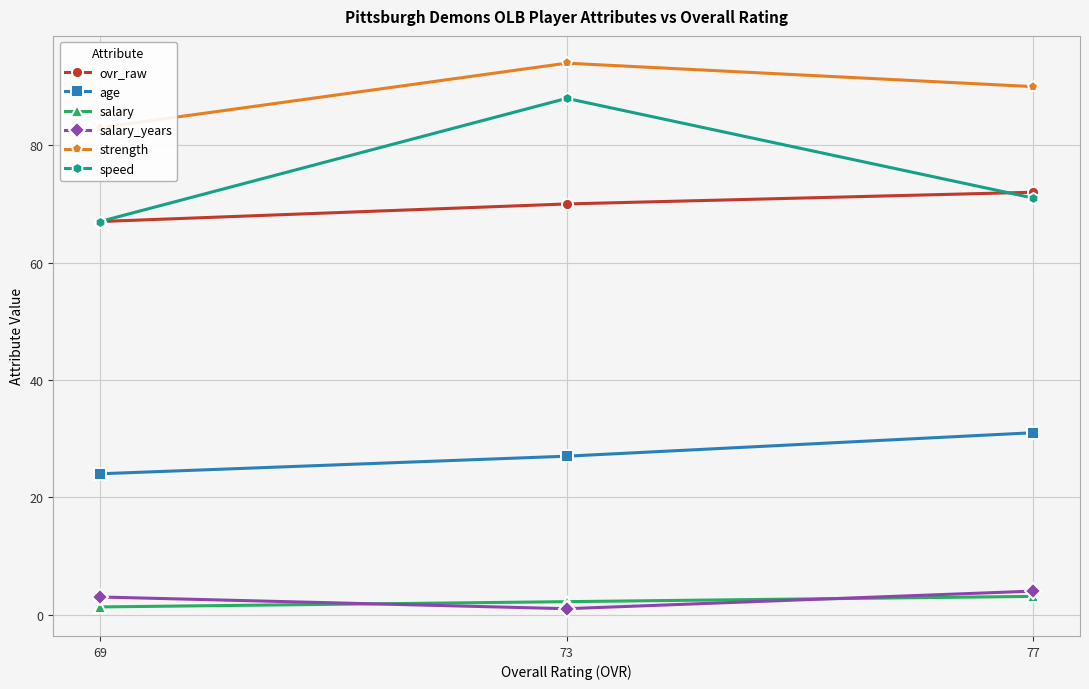

The value of age at 77 is 9.1. True or false?

False